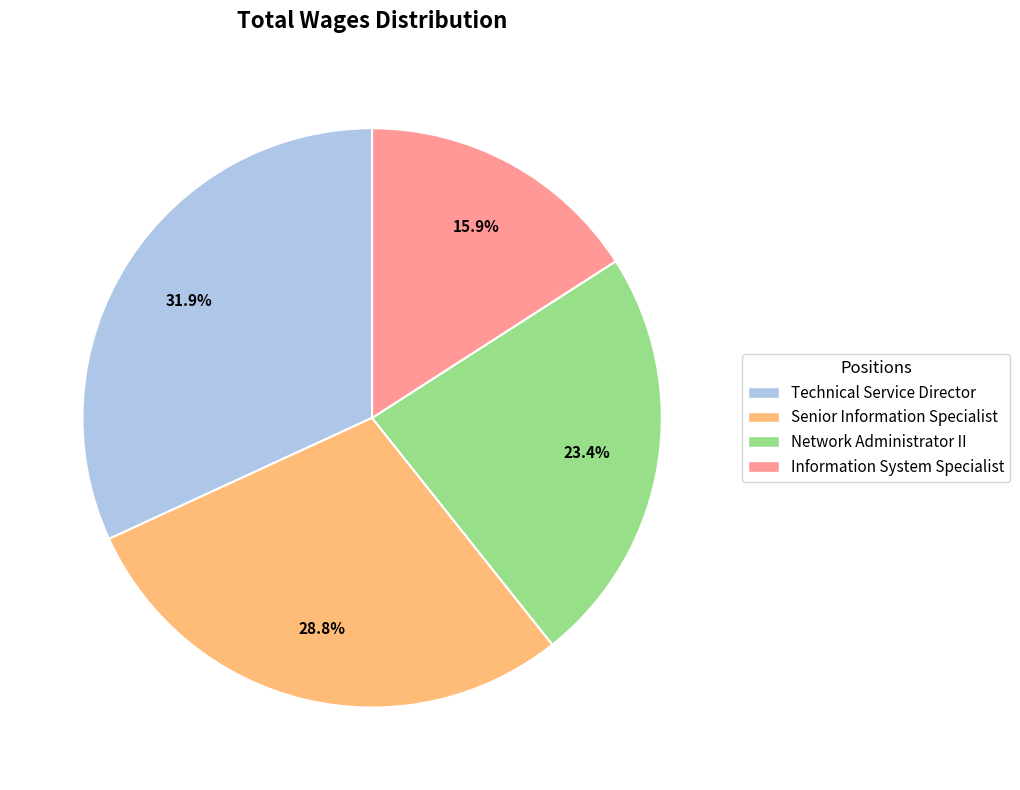

Do Information System Specialist and Senior Information Specialist together represent more than half of the pie?

No